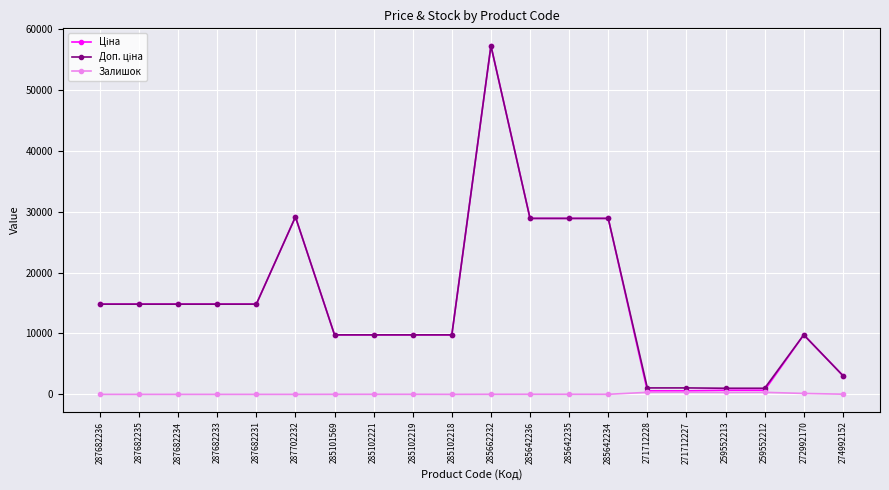

What is the greatest value displayed?

57258.0